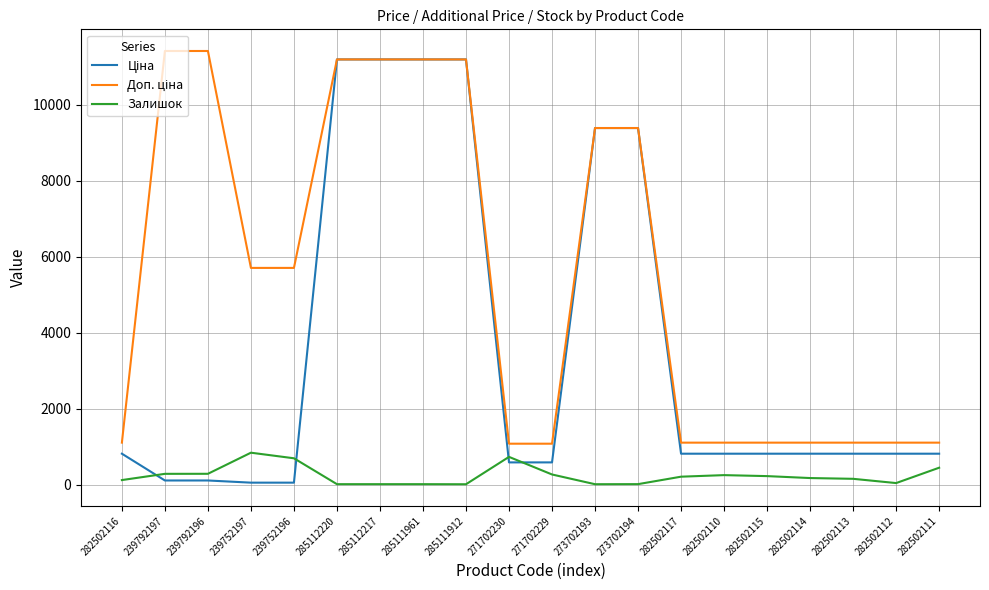

What is the greatest value displayed?

11410.0